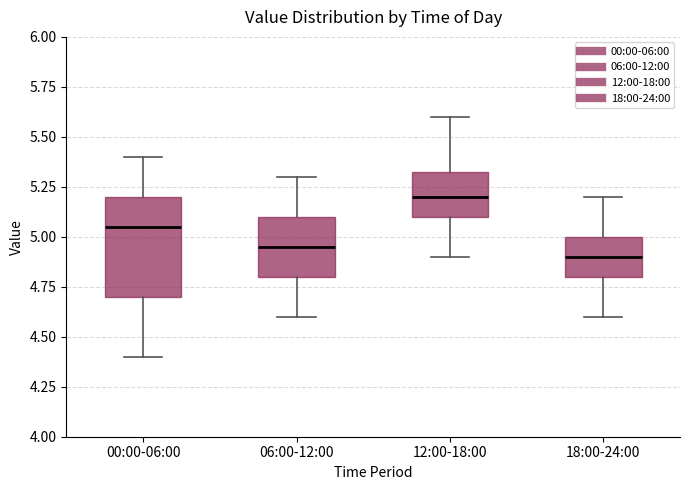

Which box has the highest median line?

12:00-18:00